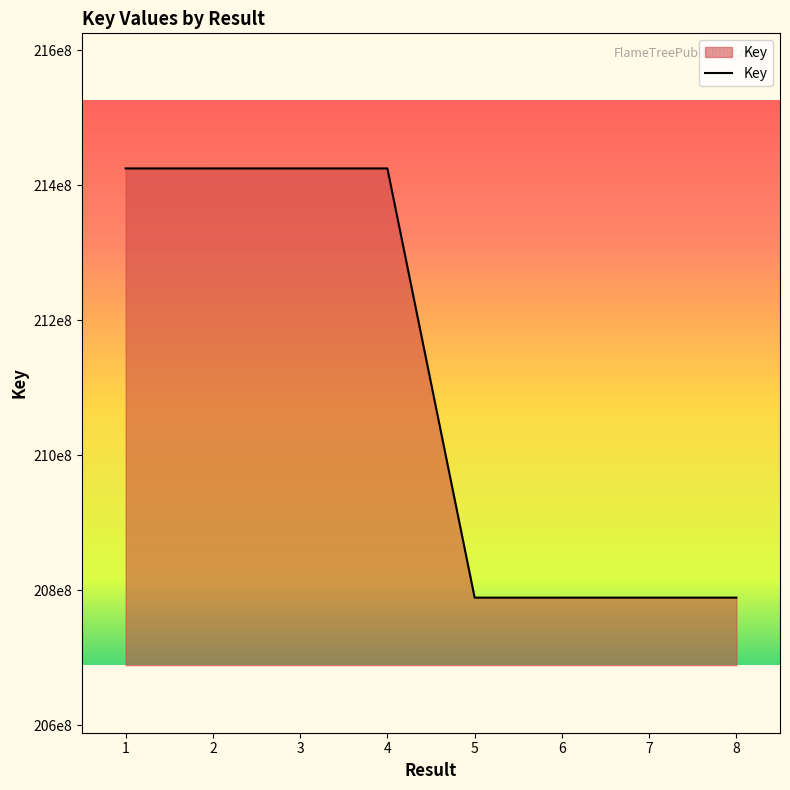

Is this an area chart (filled region under the line)?

Yes